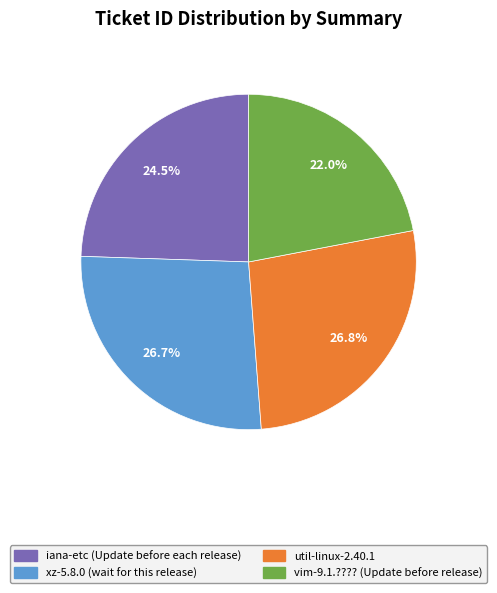

Which category has the smallest portion of the pie?

vim-9.1.???? (Update before release)